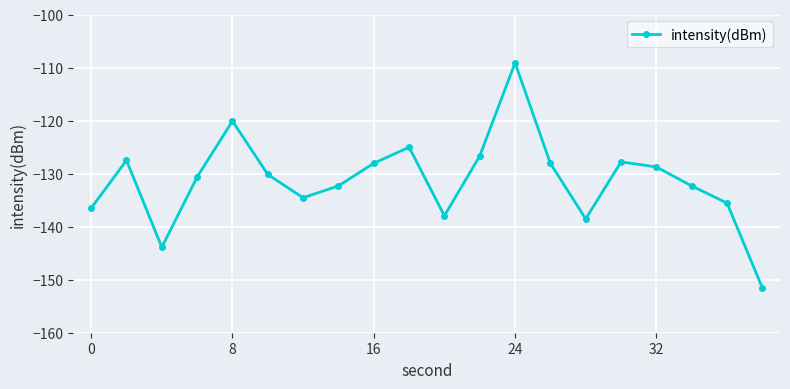

What is the maximum value shown in the chart?

-109.1